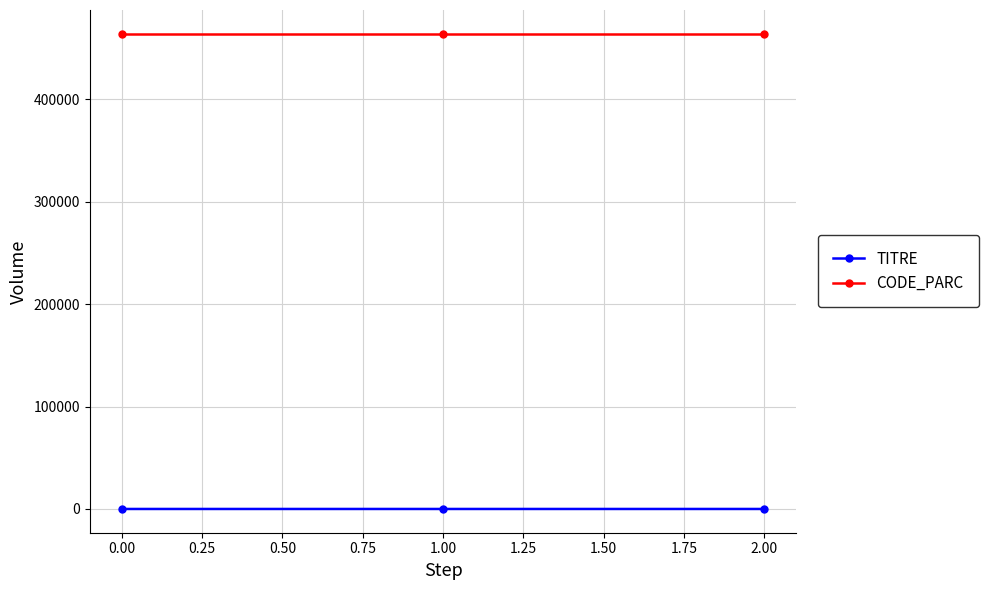

What is the sum of all CODE_PARC values?

1392018